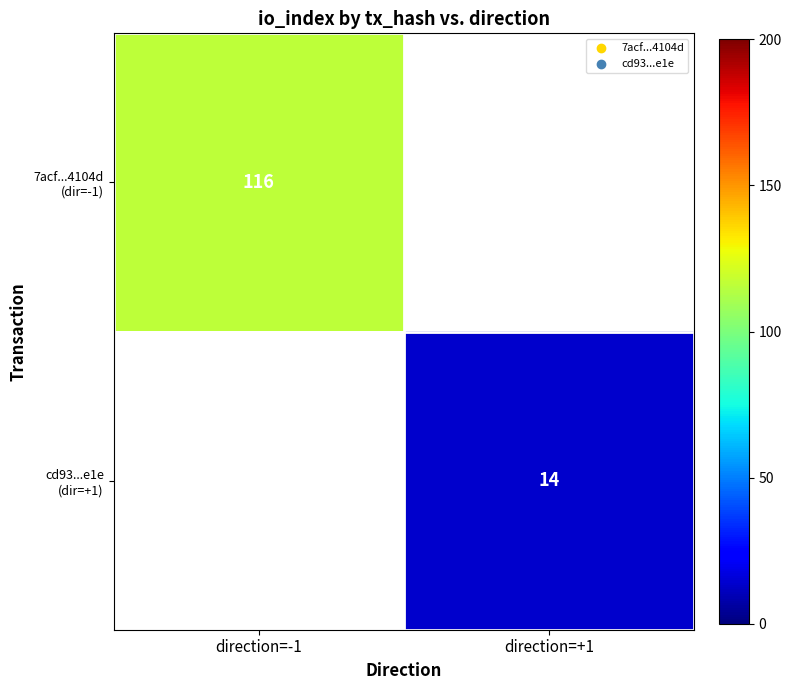

At how many categories does at least one series exceed 49?

1